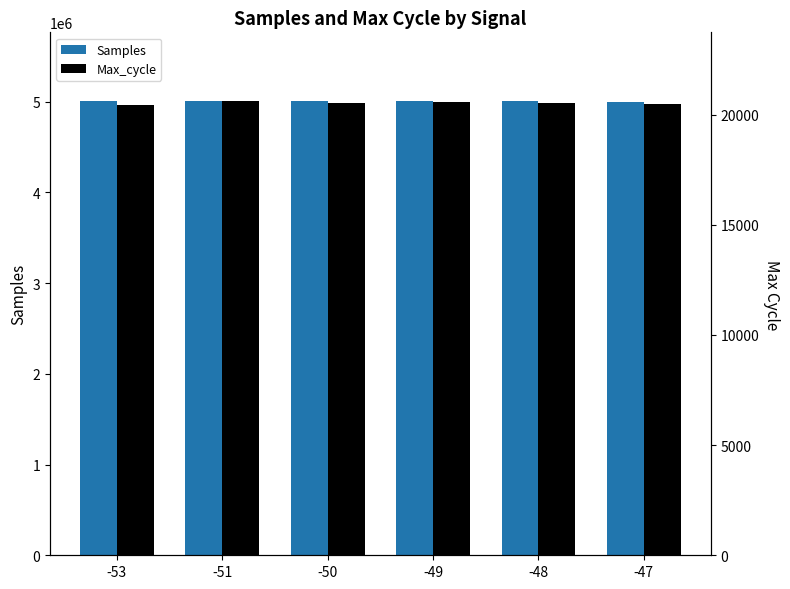

Which series has the largest range (max minus min)?

Samples